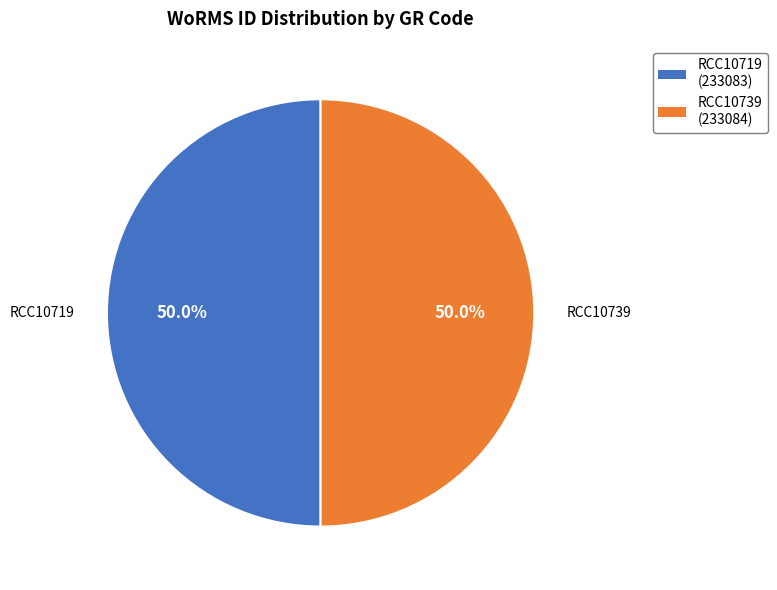

To the nearest percent, what percentage of the pie is RCC10719?

50%